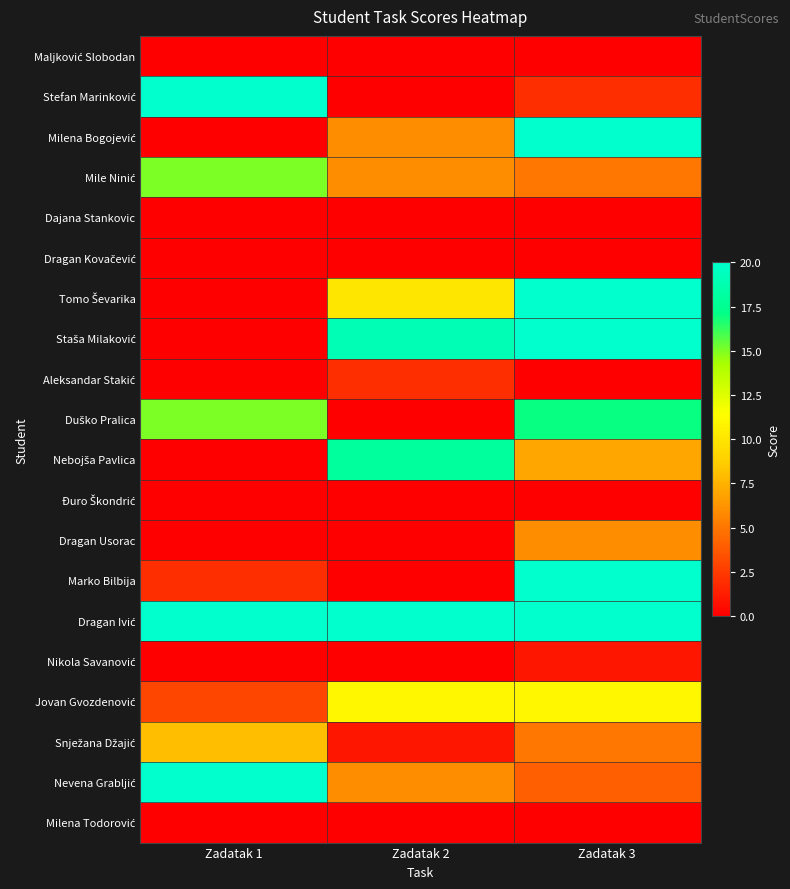

Which series has the largest range (max minus min)?

Stefan Marinković